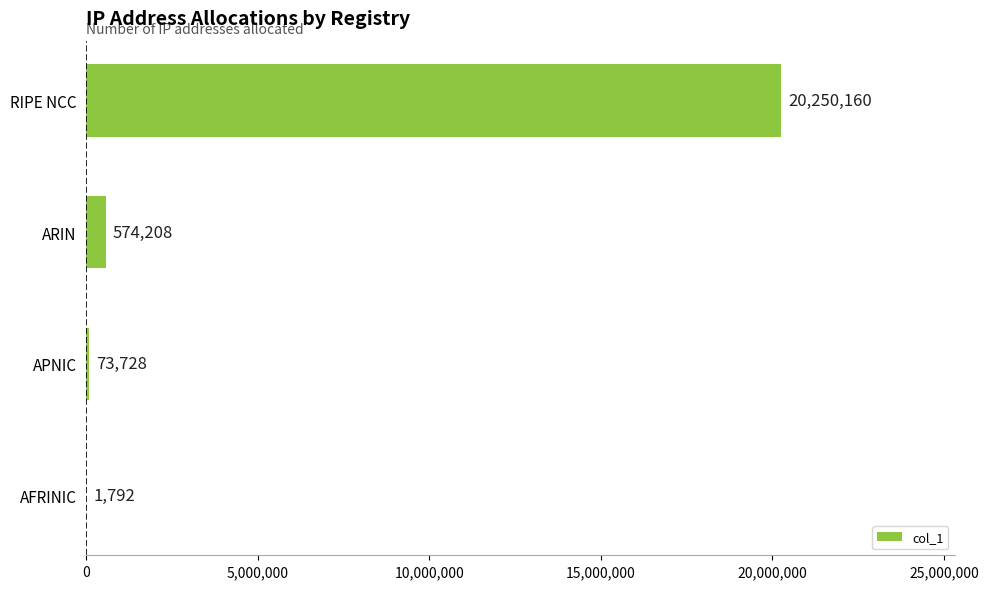

Where is the data nearest to the value 10125976?

ARIN